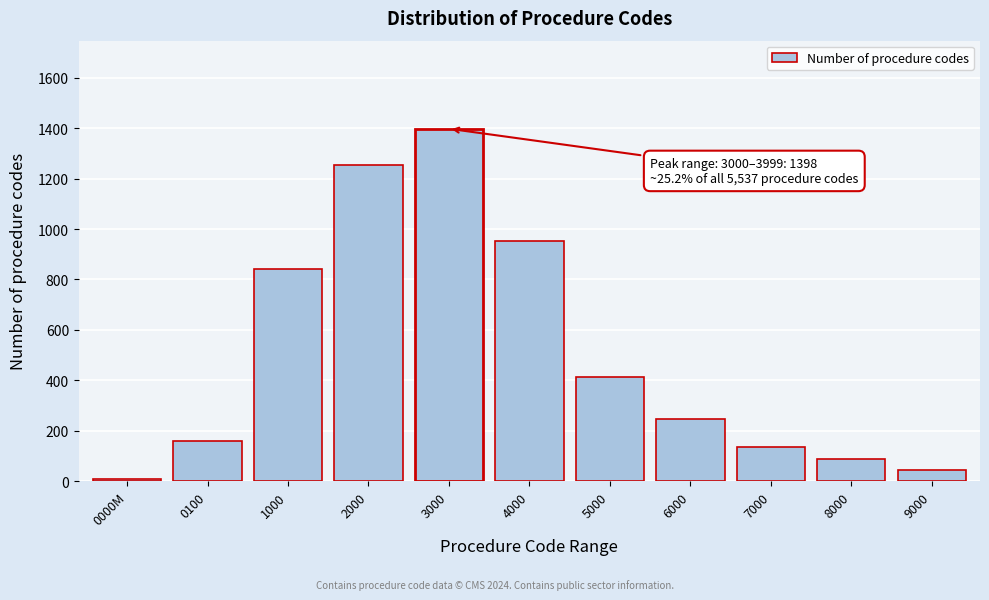

Reading left to right, transcribe all the data shown in this chart.

0000M=7	0100=159	1000=842	2000=1253	3000=1398	4000=952	5000=412	6000=248	7000=134	8000=89	9000=43